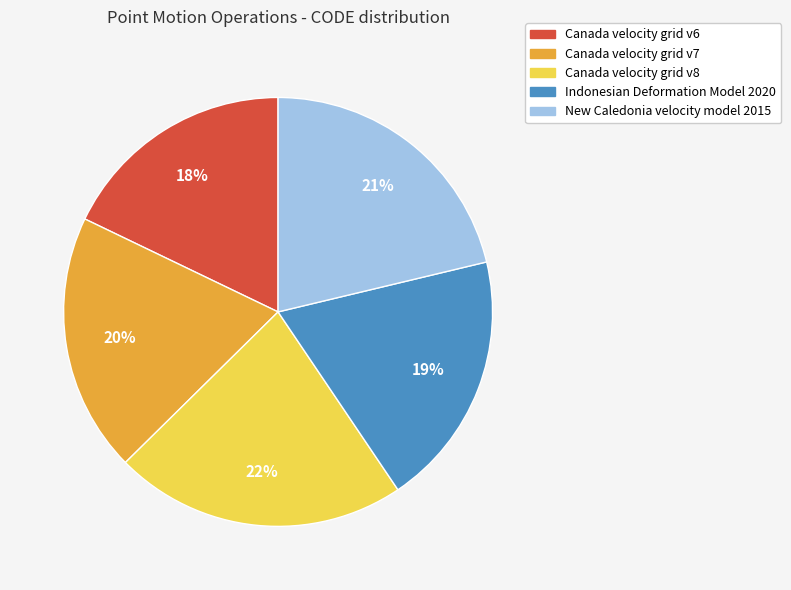

Combined, do Canada velocity grid v8 and Indonesian Deformation Model 2020 account for over 50%?

No